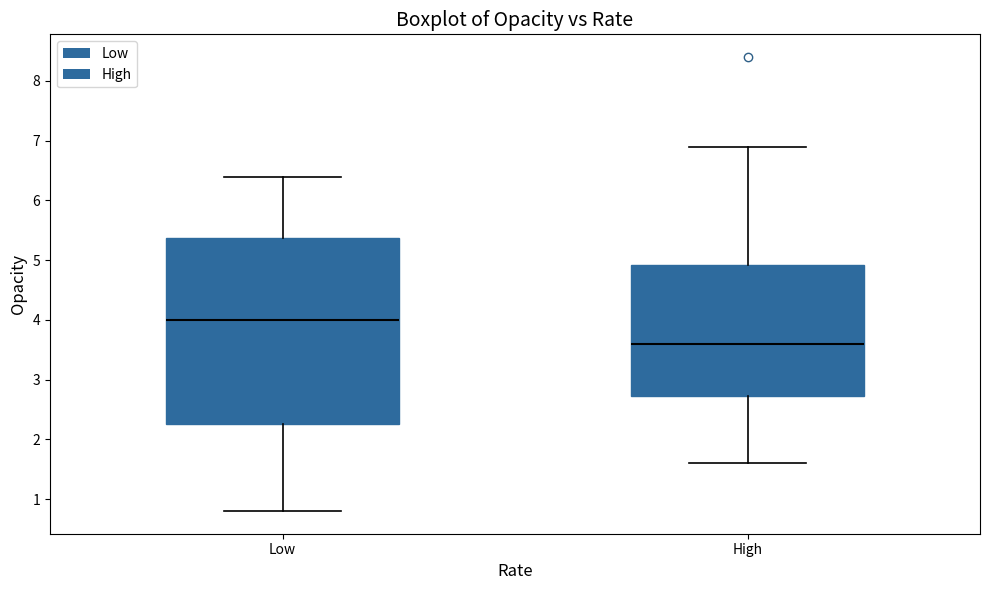

Which box is the tallest, from its lower edge to its upper edge?

Low